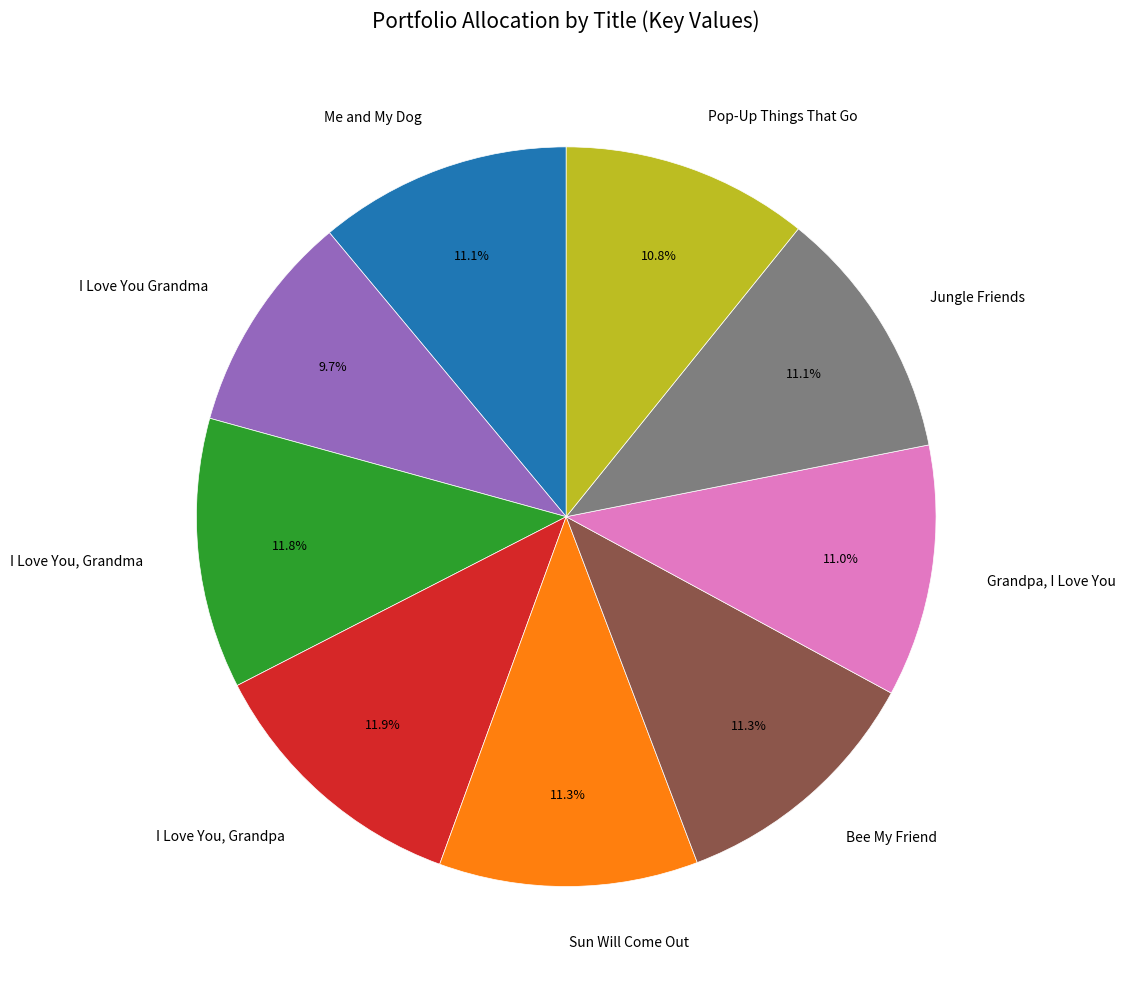

Do Me and My Dog and Bee My Friend together represent more than half of the pie?

No